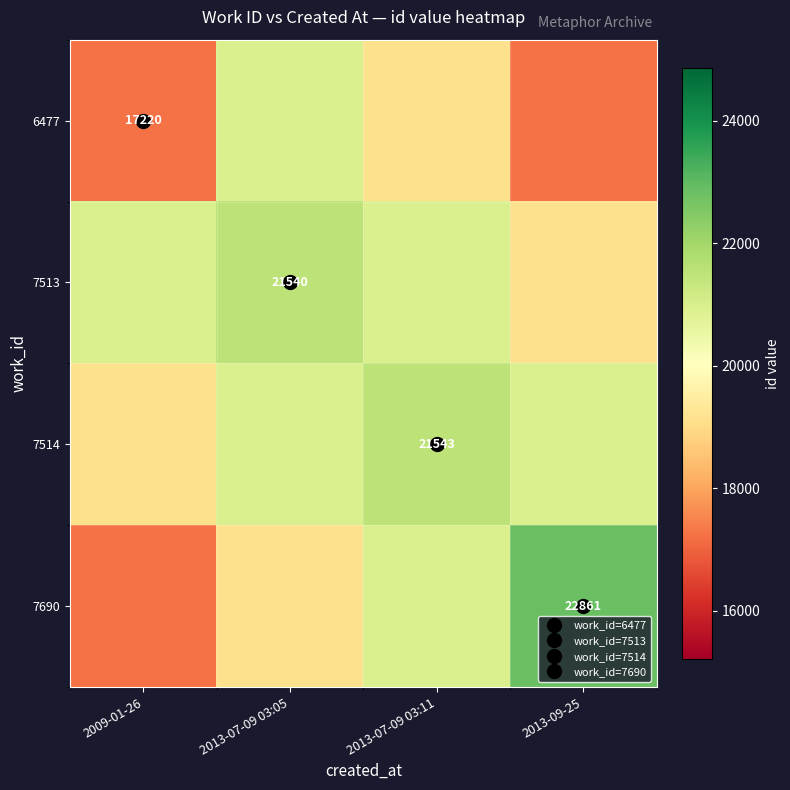

How many series are shown in this chart?

4